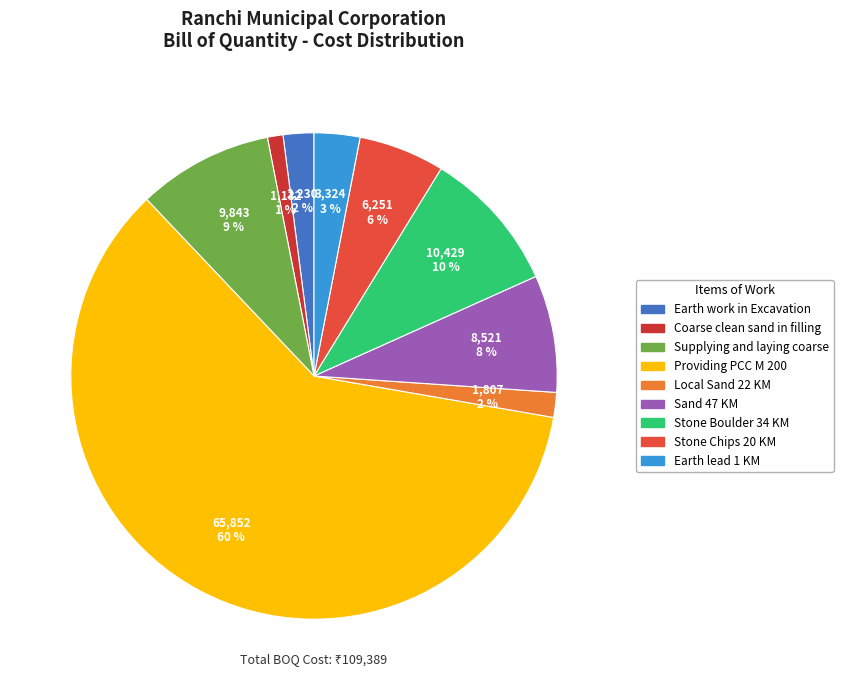

Count the number of slices in the pie.

9